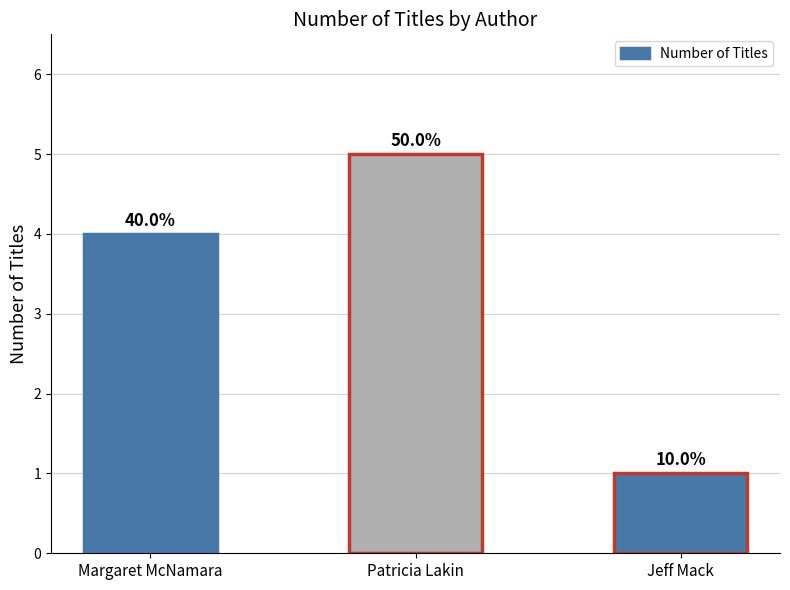

Are the bars horizontal?

No